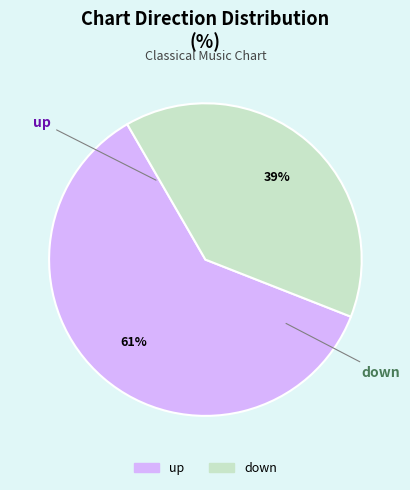

True or false: down accounts for 39% of the total.

True